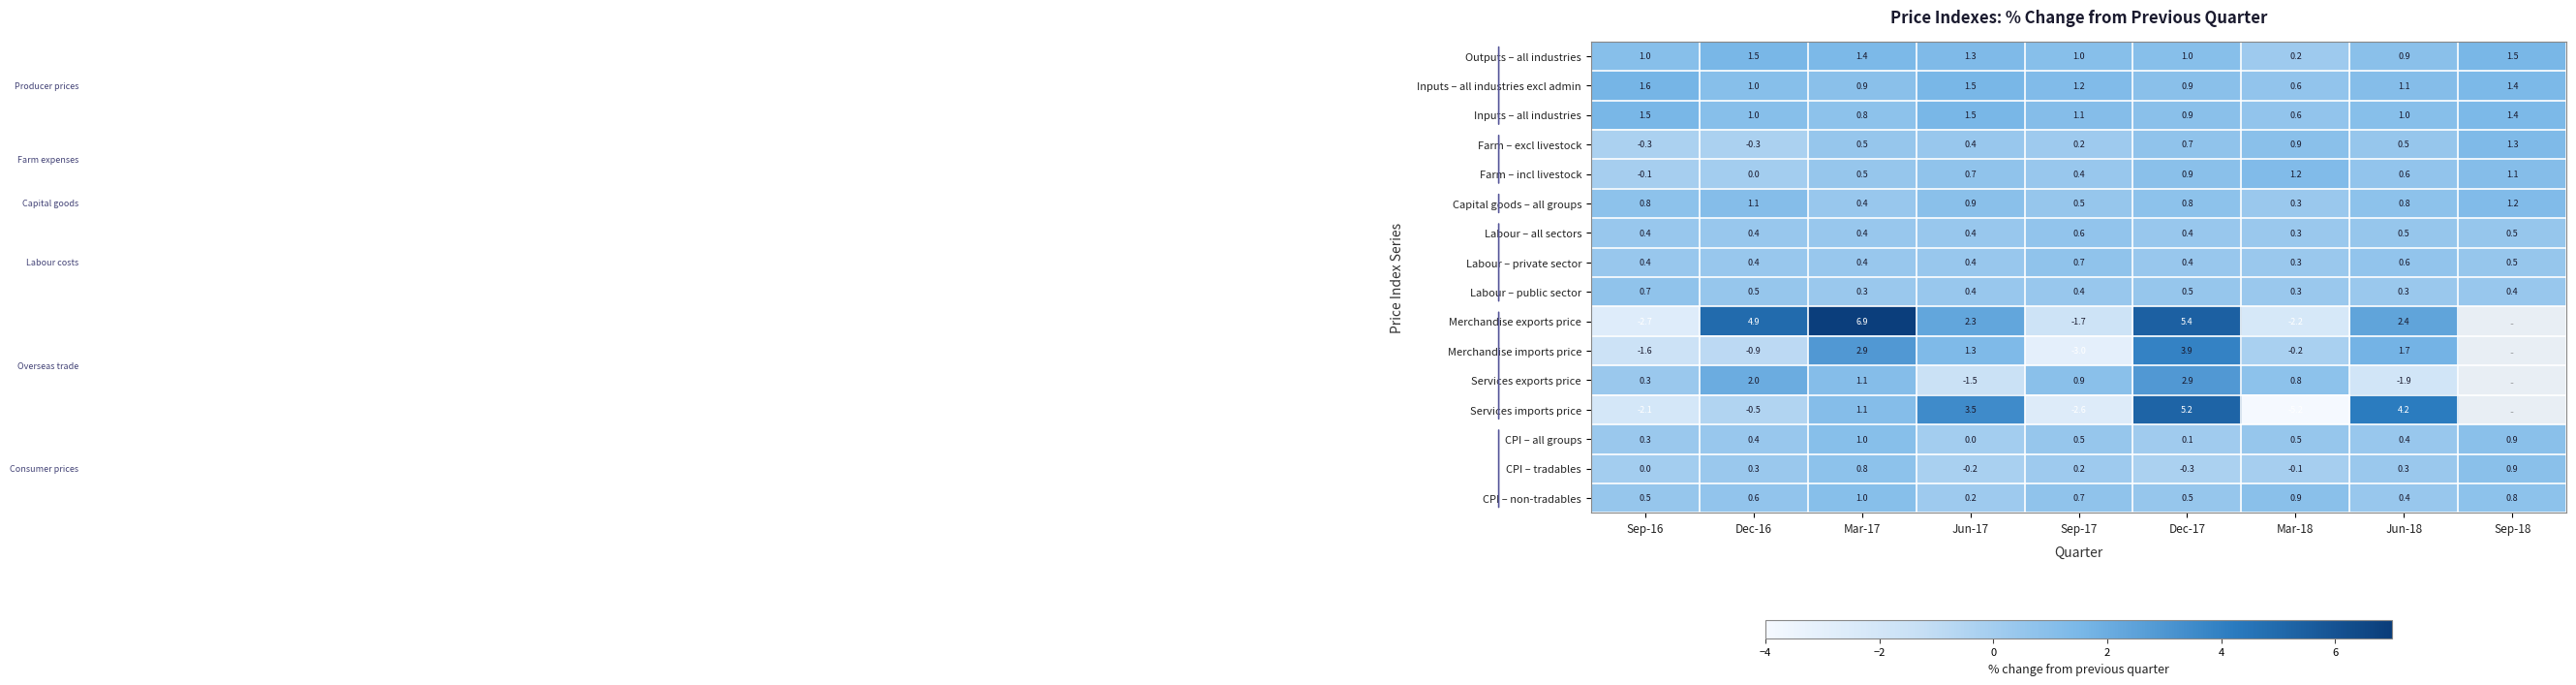

Count the Labour – public sector values in the range 0 to 1.

9